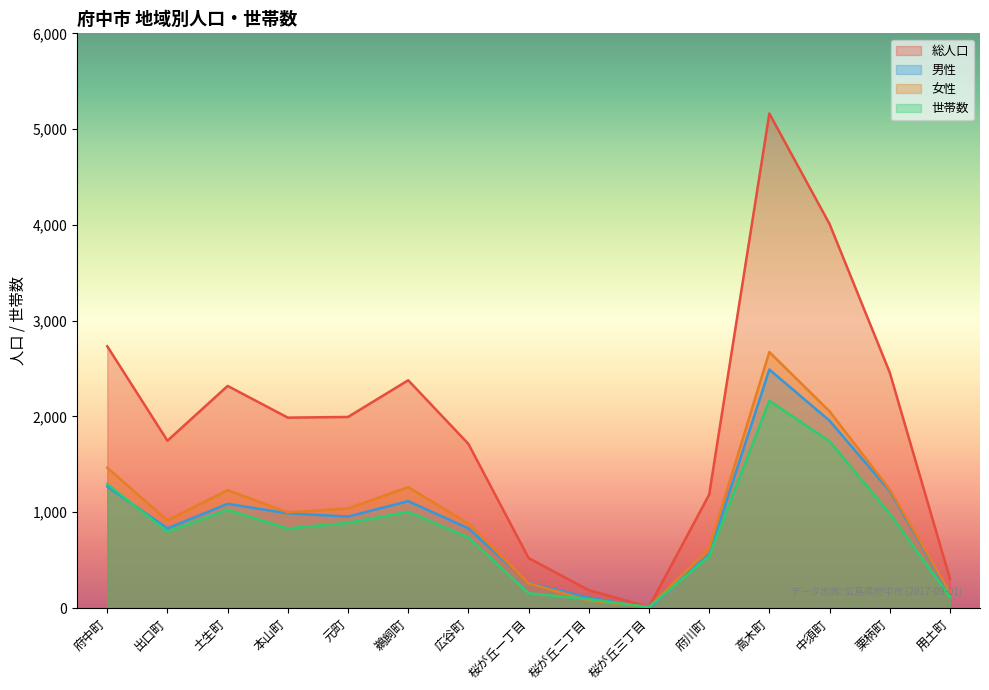

How many interior local valleys does the 総人口 series have?

3